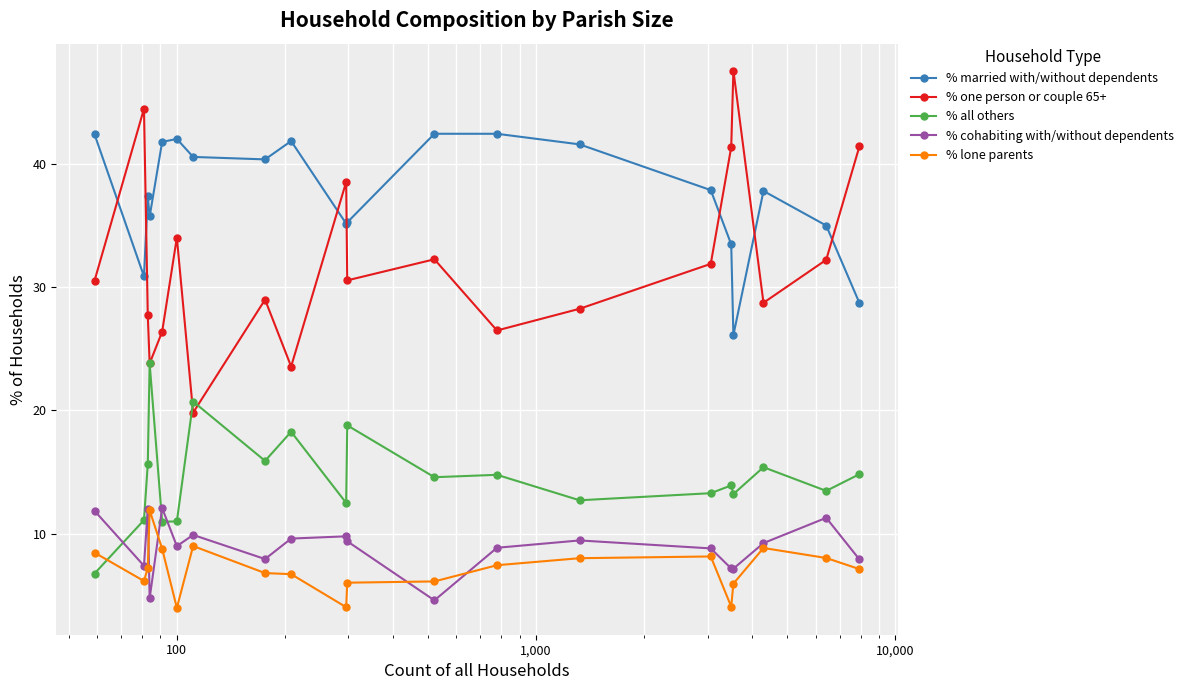

What is the highest value of the % lone parents series?

11.9